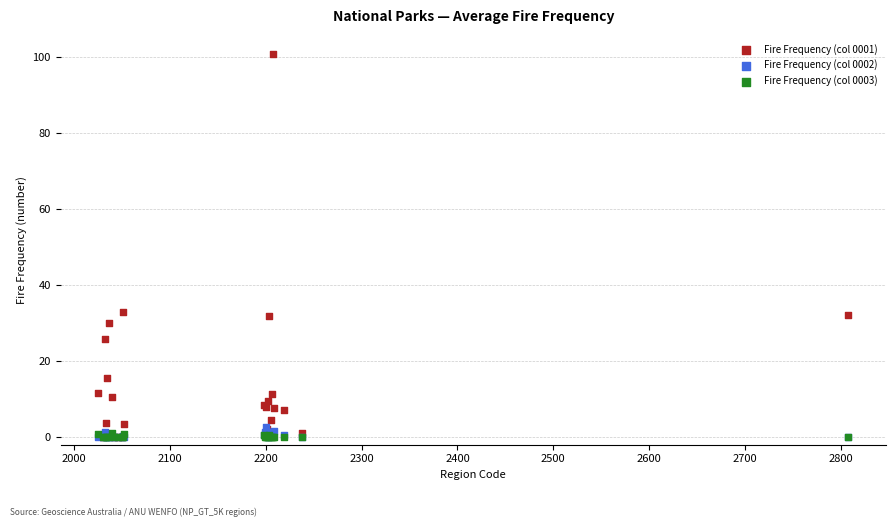

Which series has the widest spread of Y values?

Fire Frequency (col 0001)